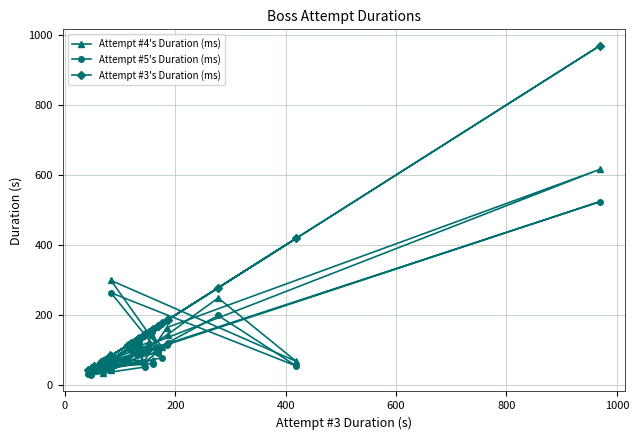

What is the value of the Attempt #3's Duration (ms) point at the 17th from the left?

133.5